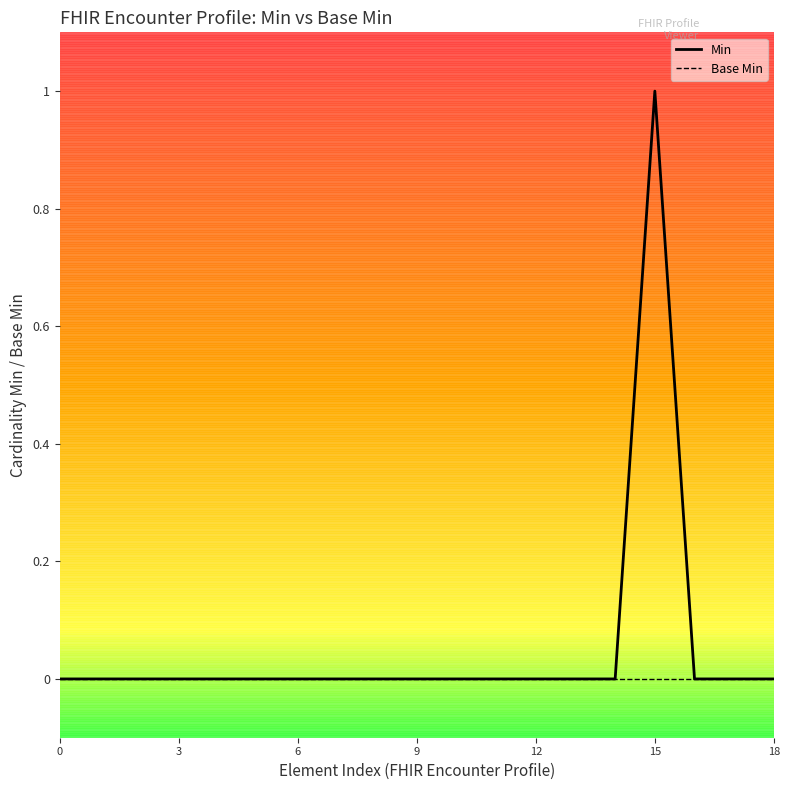

How many Min values are between 0 and 1?

19